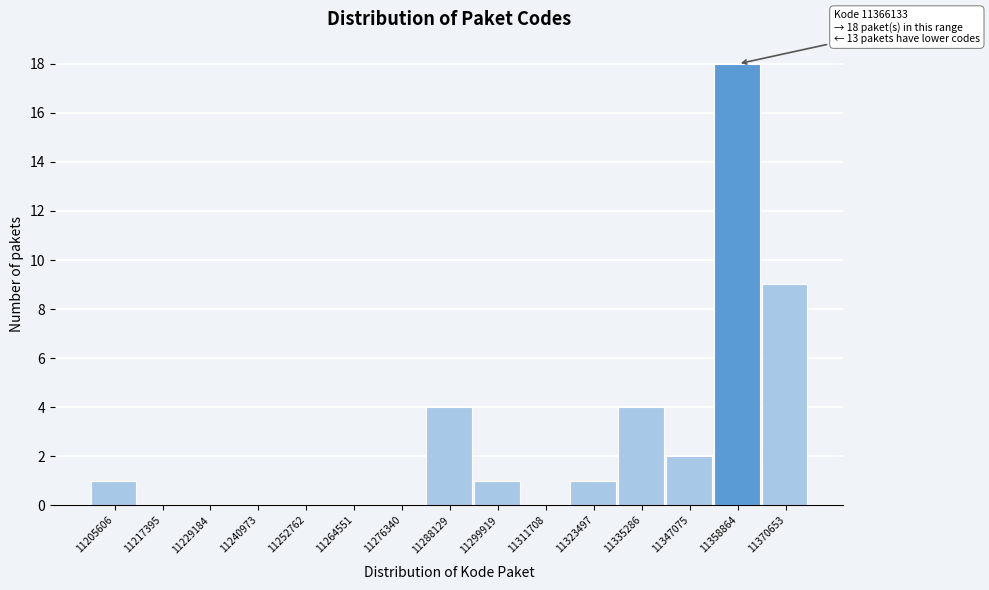

Reading right to left, what are all the values shown in this chart?

11370653=9	11358864=18	11347075=2	11335286=4	11323497=1	11311708=0	11299919=1	11288129=4	11276340=0	11264551=0	11252762=0	11240973=0	11229184=0	11217395=0	11205606=1